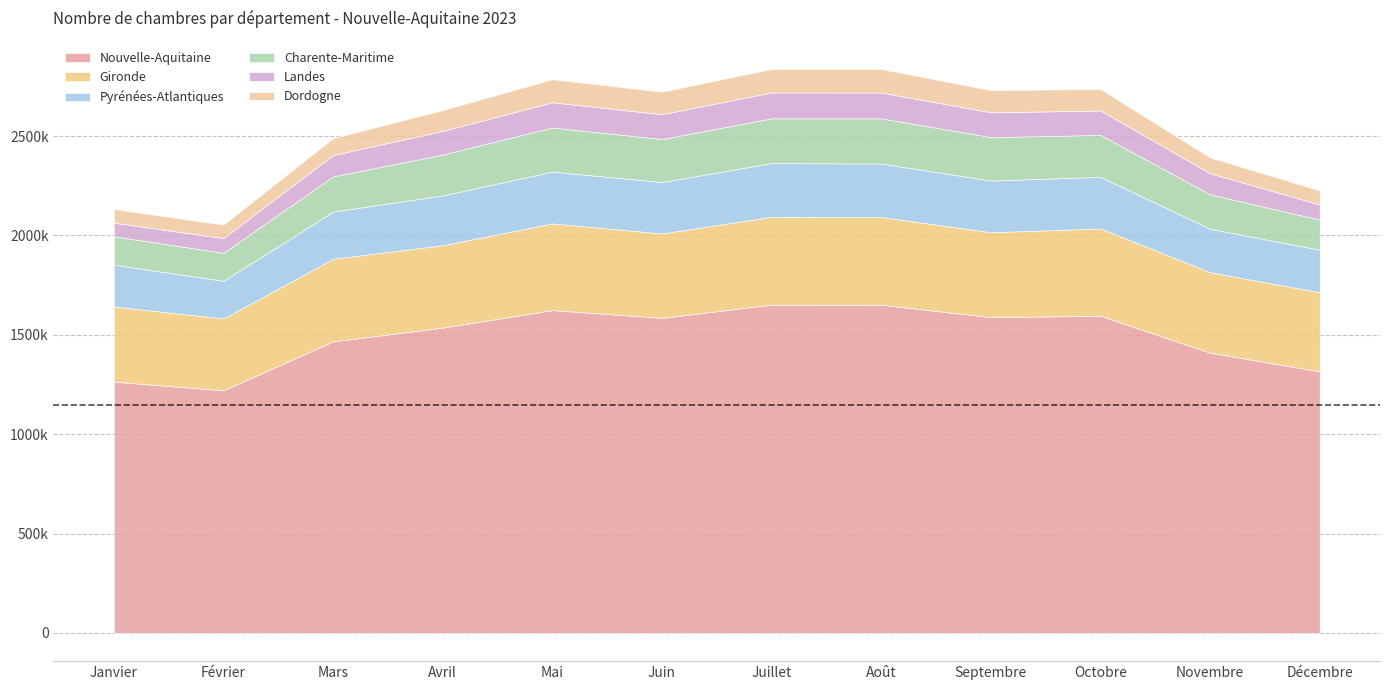

True or false: Pyrénées-Atlantiques and Landes intersect in this chart.

False